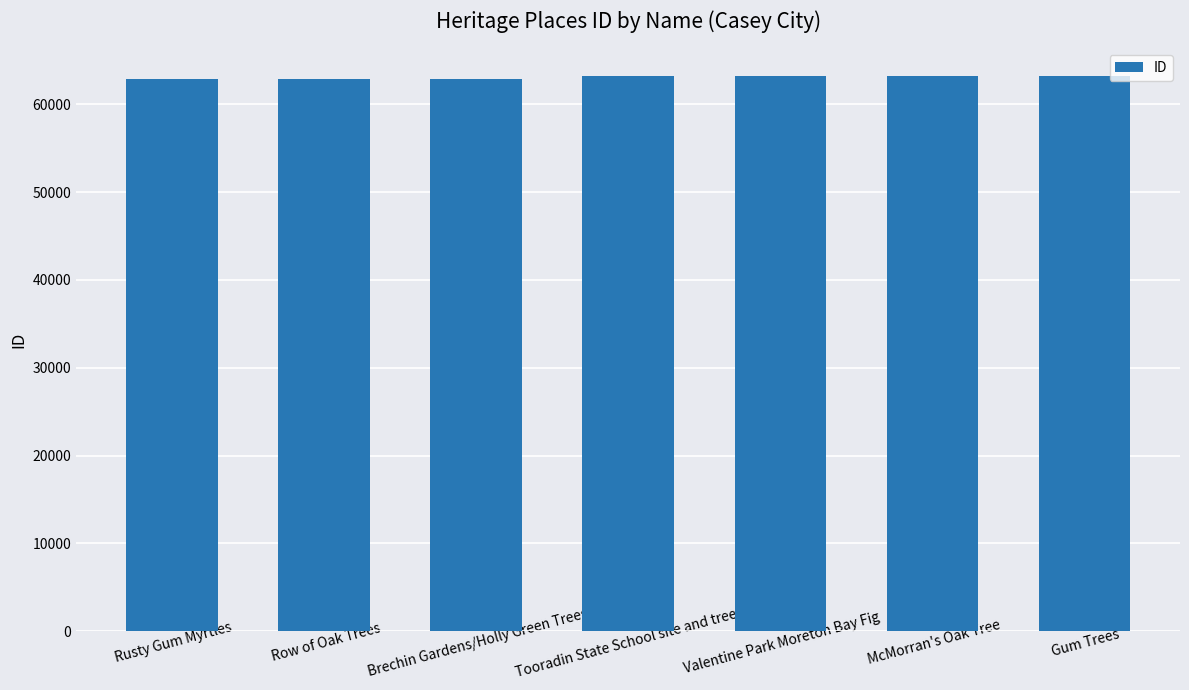

What is the label of the 1st bar from the left?

Rusty Gum Myrtles